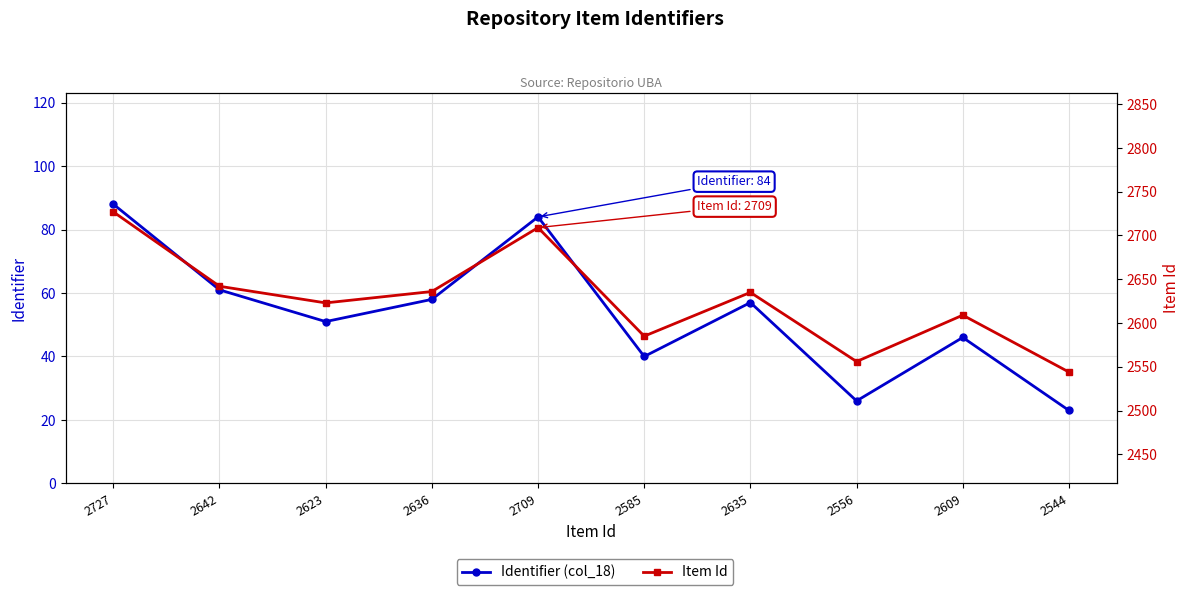

Reading right to left, transcribe all the data shown in this chart.

Identifier (col_18): 23	46	26	57	40	84	58	51	61	88
Item Id: 2544	2609	2556	2635	2585	2709	2636	2623	2642	2727